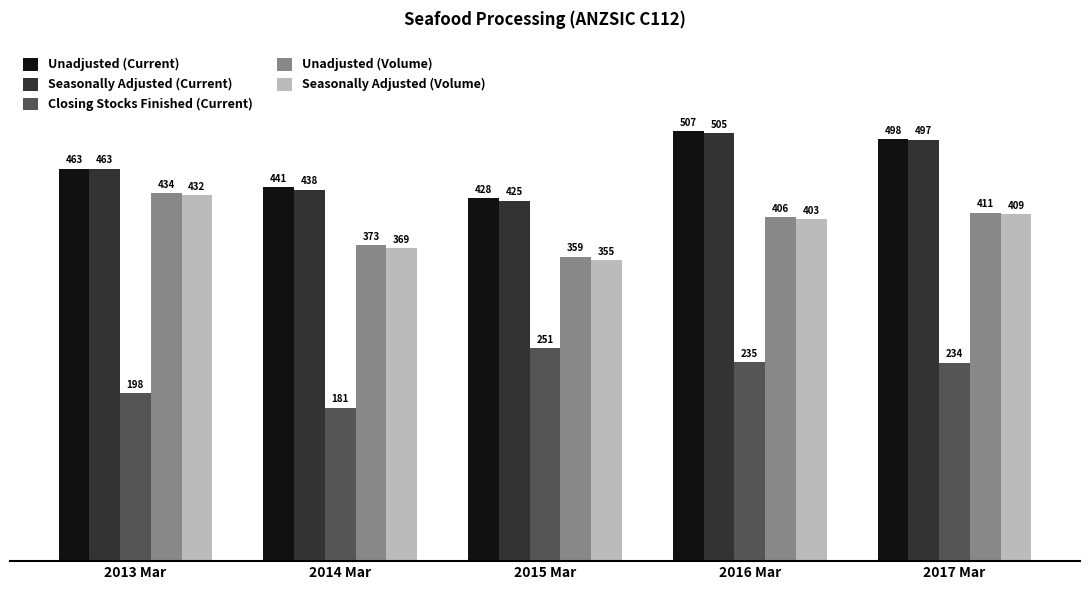

What is the label of the 1st bar from the left?

2013 Mar